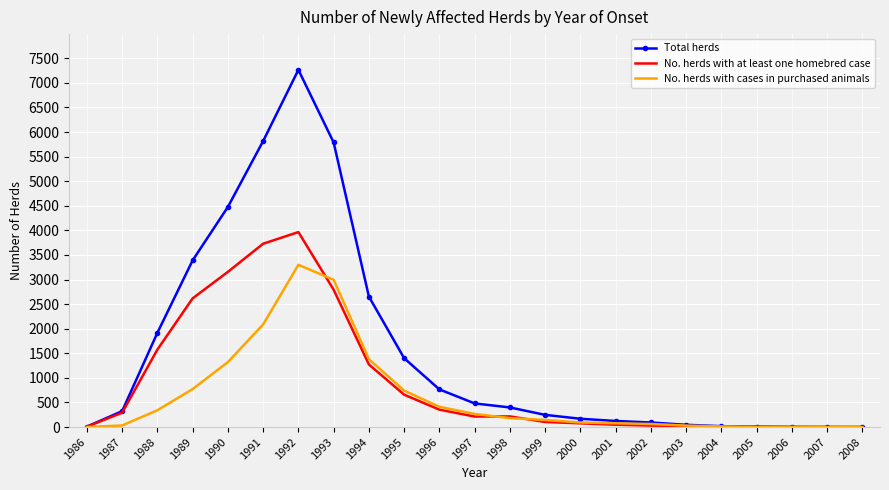

Which series has the widest spread of values?

Total herds